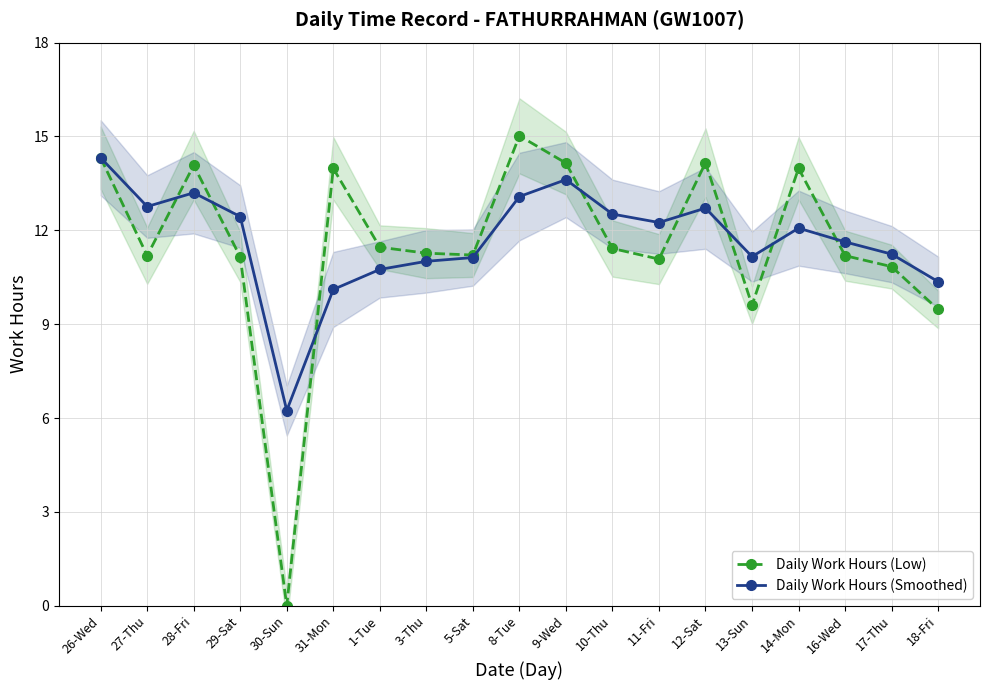

Where is the first local minimum for Daily Work Hours (Smoothed)?

27-Thu